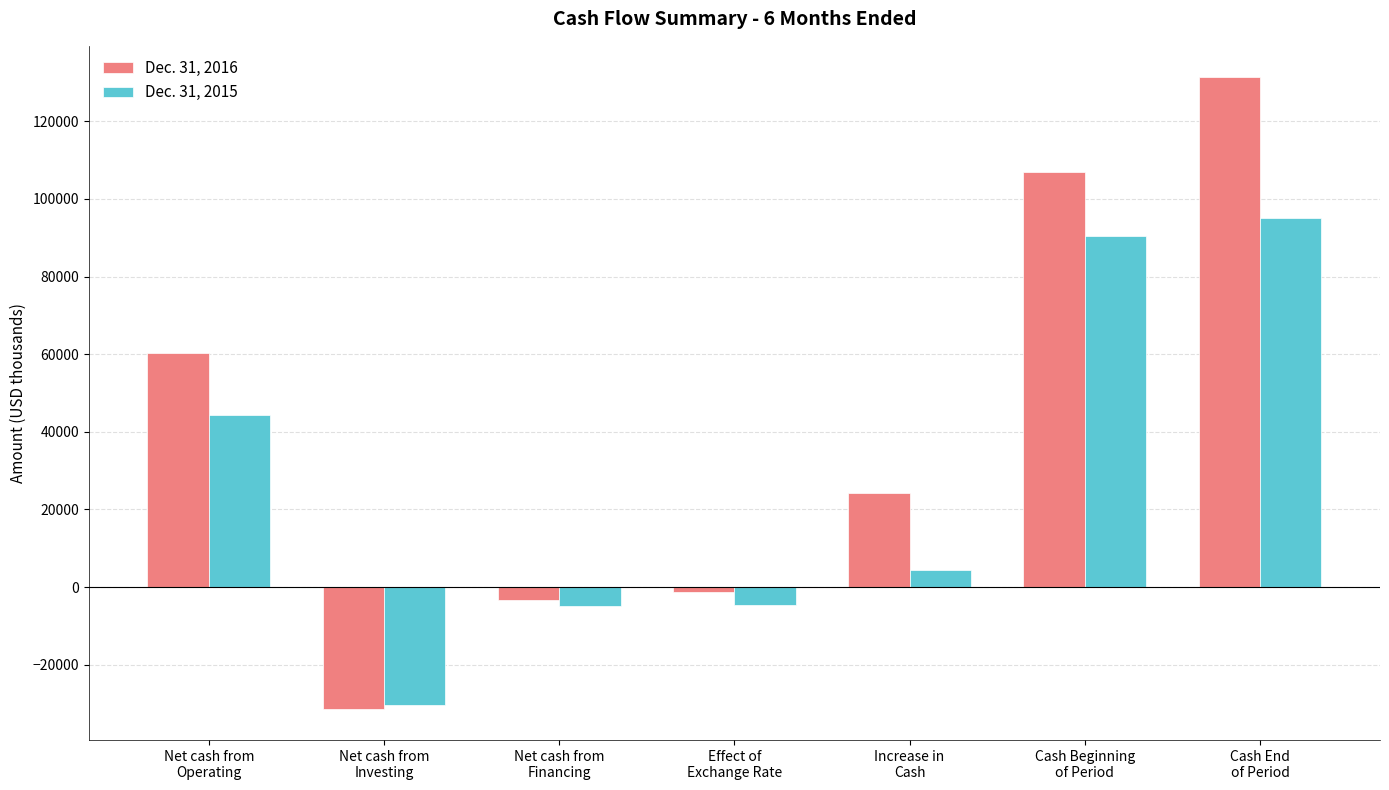

List the series in order of their overall mean, lowest first.

Dec. 31, 2015, Dec. 31, 2016